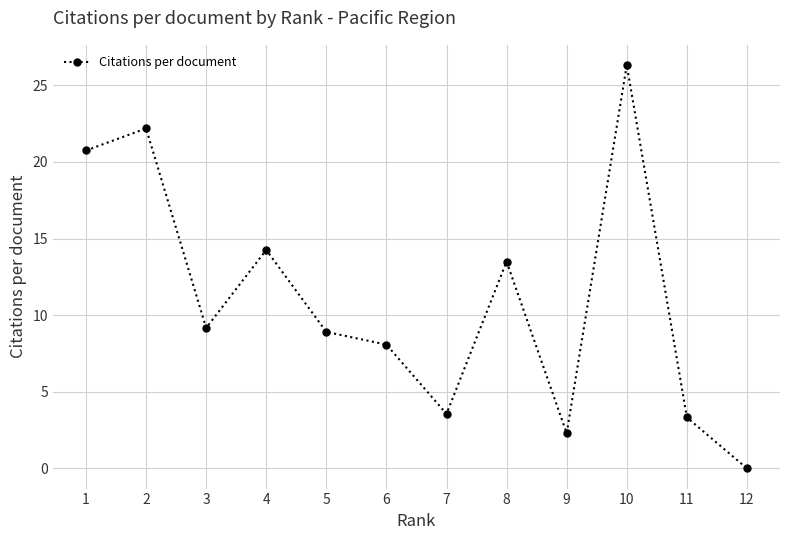

Which has a higher value, 10 or 4?

10